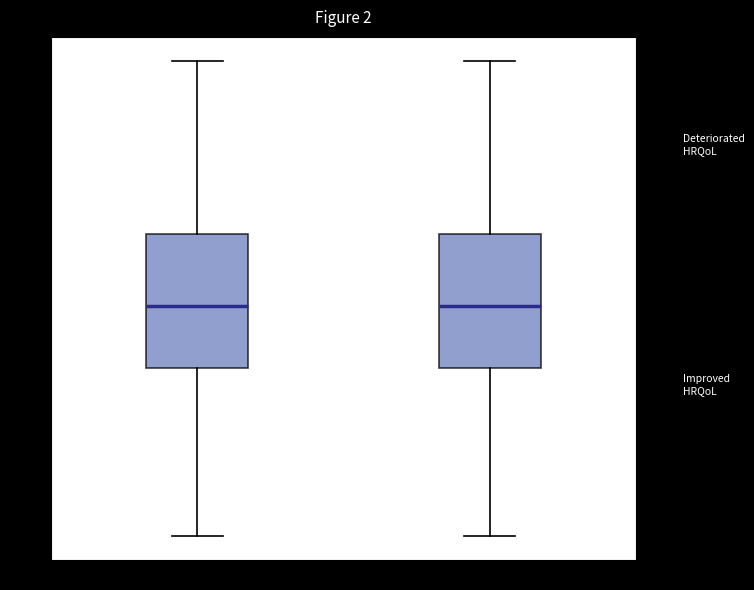

Reading left to right, read every box against the y-axis: the position of its median line, the range the box covers, and the ends of its whiskers. The values are not printed on the chart, so give them approximately, as read against the axis.

no recanalization: median 0.2, box -0.5 to 1.0, whiskers -2.5 to 2.9
recanalization: median 0.2, box -0.5 to 1.0, whiskers -2.5 to 2.9